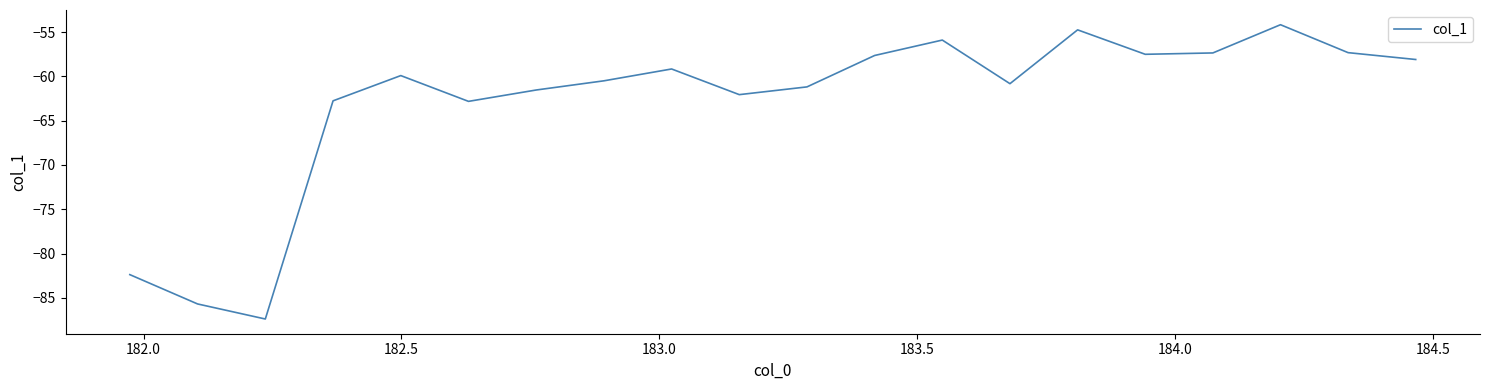

What is the difference between the maximum and minimum values?

33.2